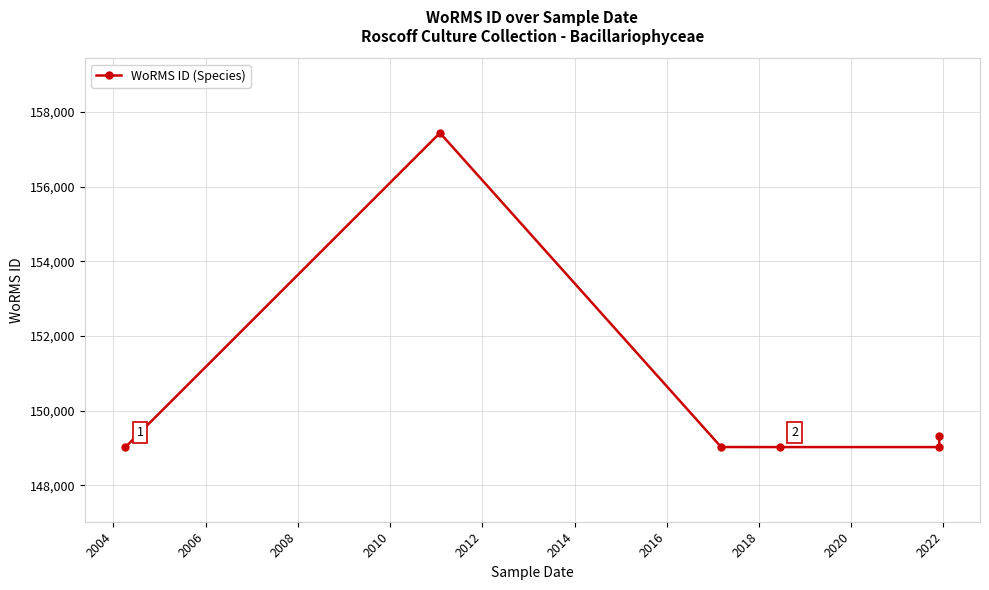

How many points are higher than both their immediate neighbors (excluding endpoints)?

1